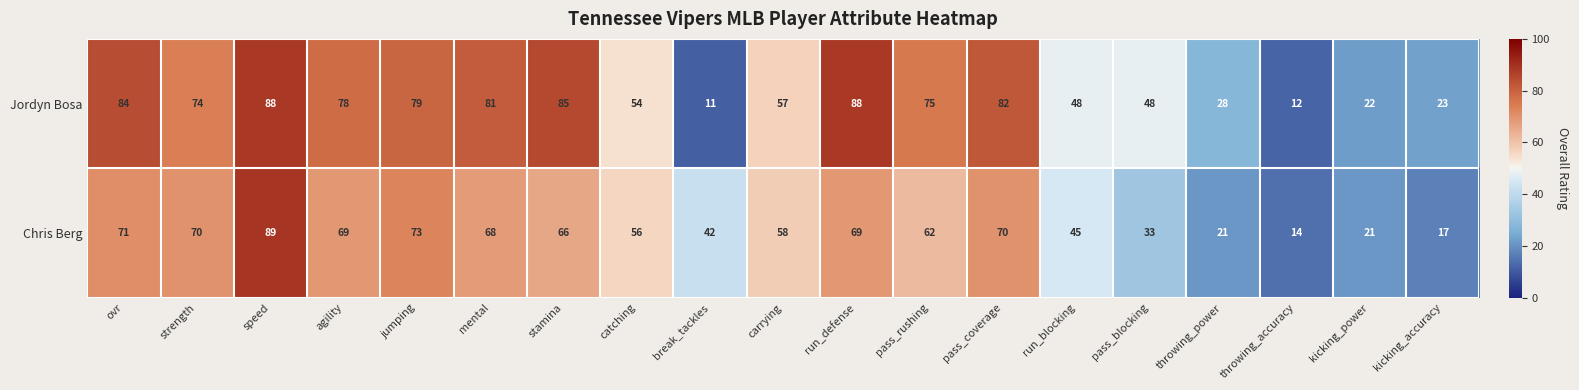

At which category is the sum across all series the highest?

speed